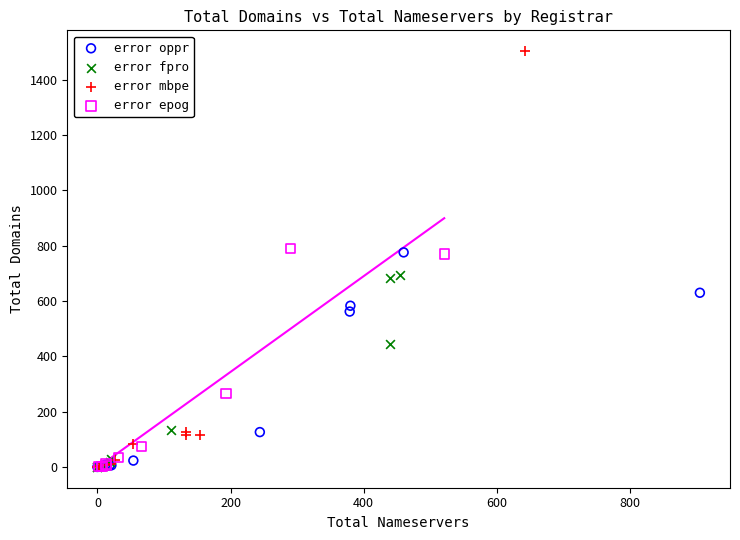

Which series has the widest spread of Y values?

error mbpe